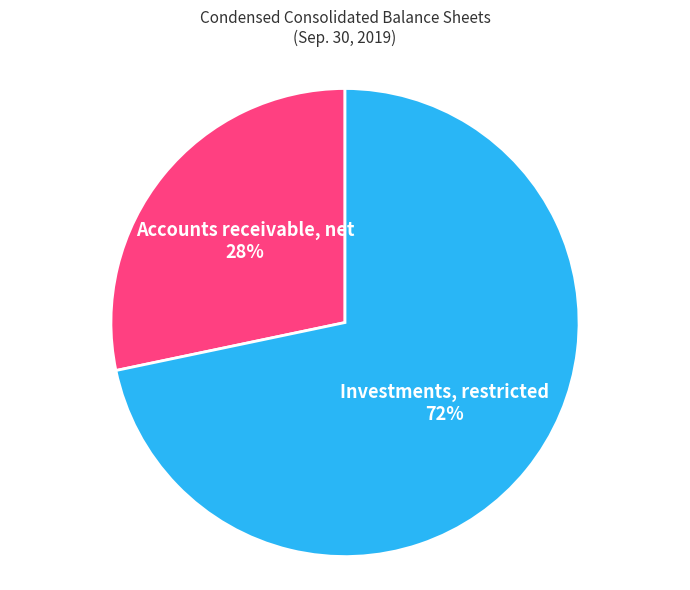

Approximately how many times larger is the value at Accounts receivable, net compared to Investments, restricted?

0.4